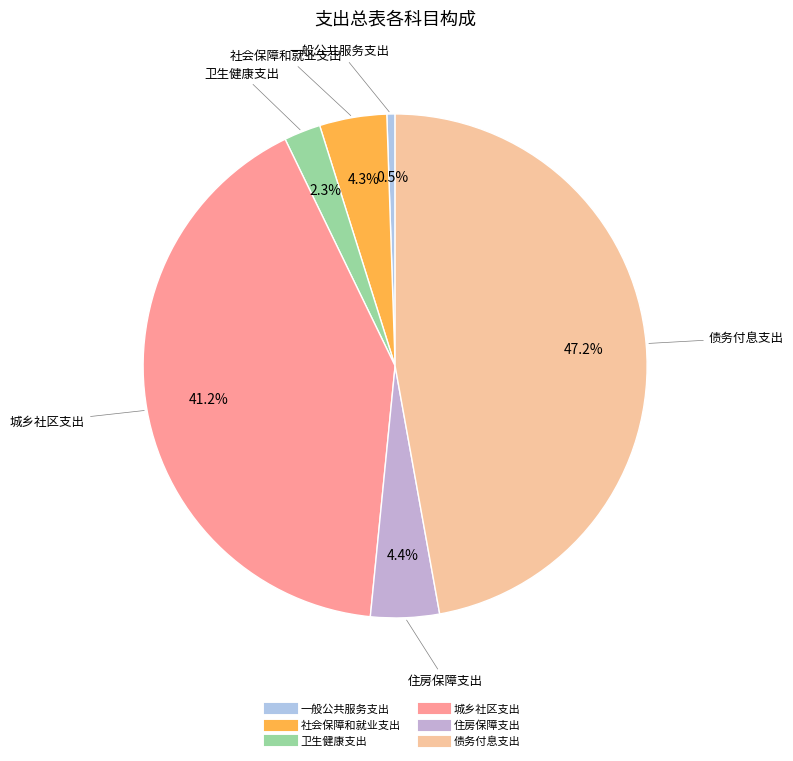

Which category has the smallest portion of the pie?

一般公共服务支出